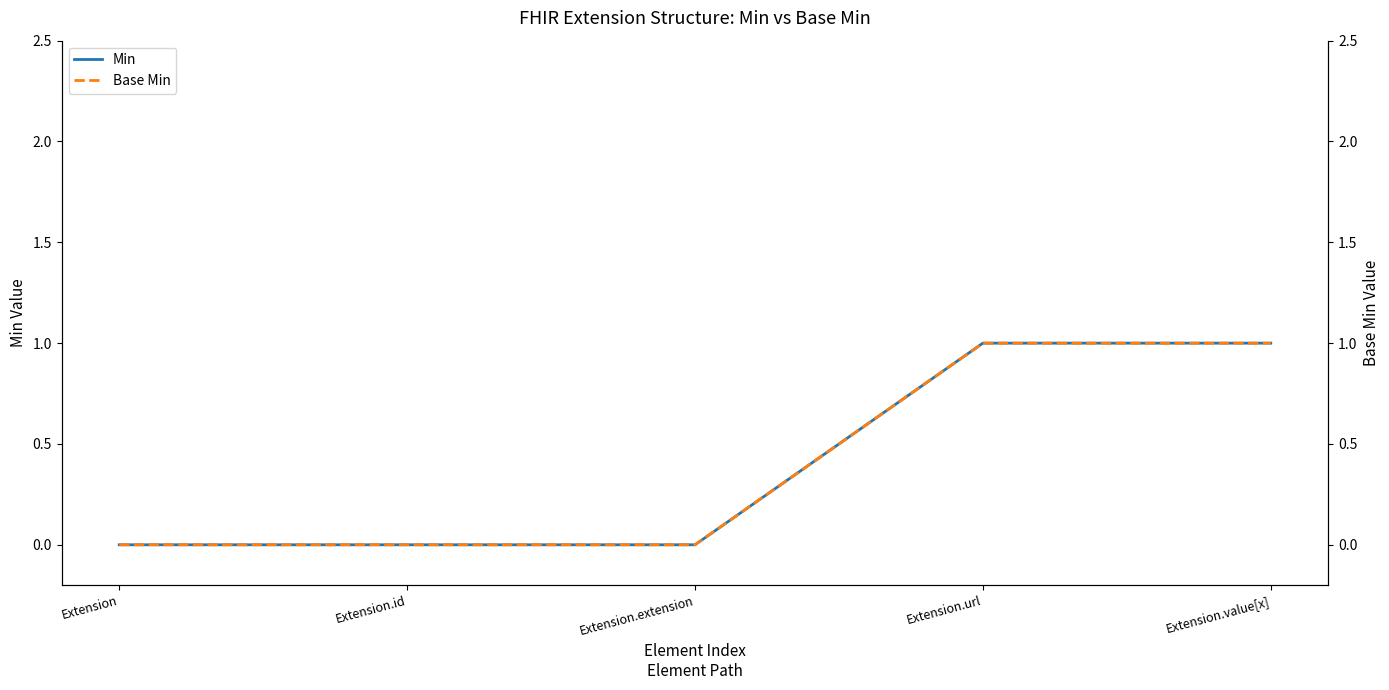

At how many categories does at least one series exceed 0?

2